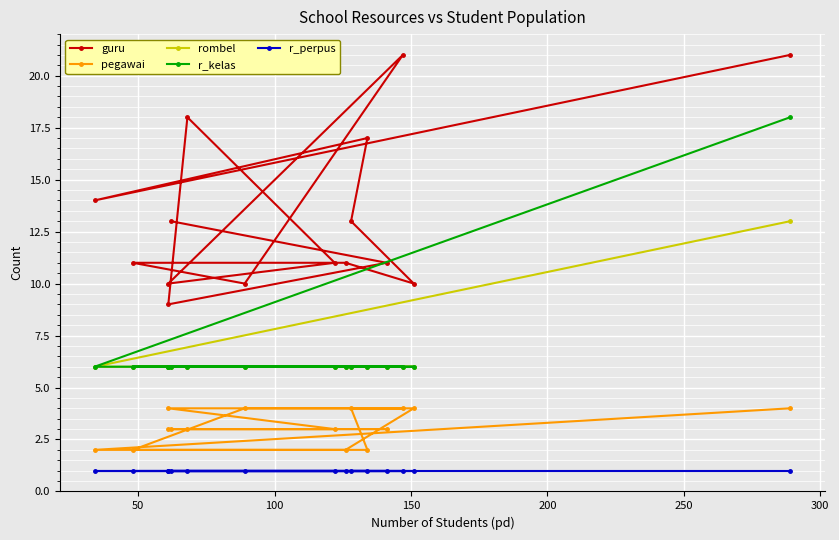

Count the pegawai values in the range 2 to 4.

15